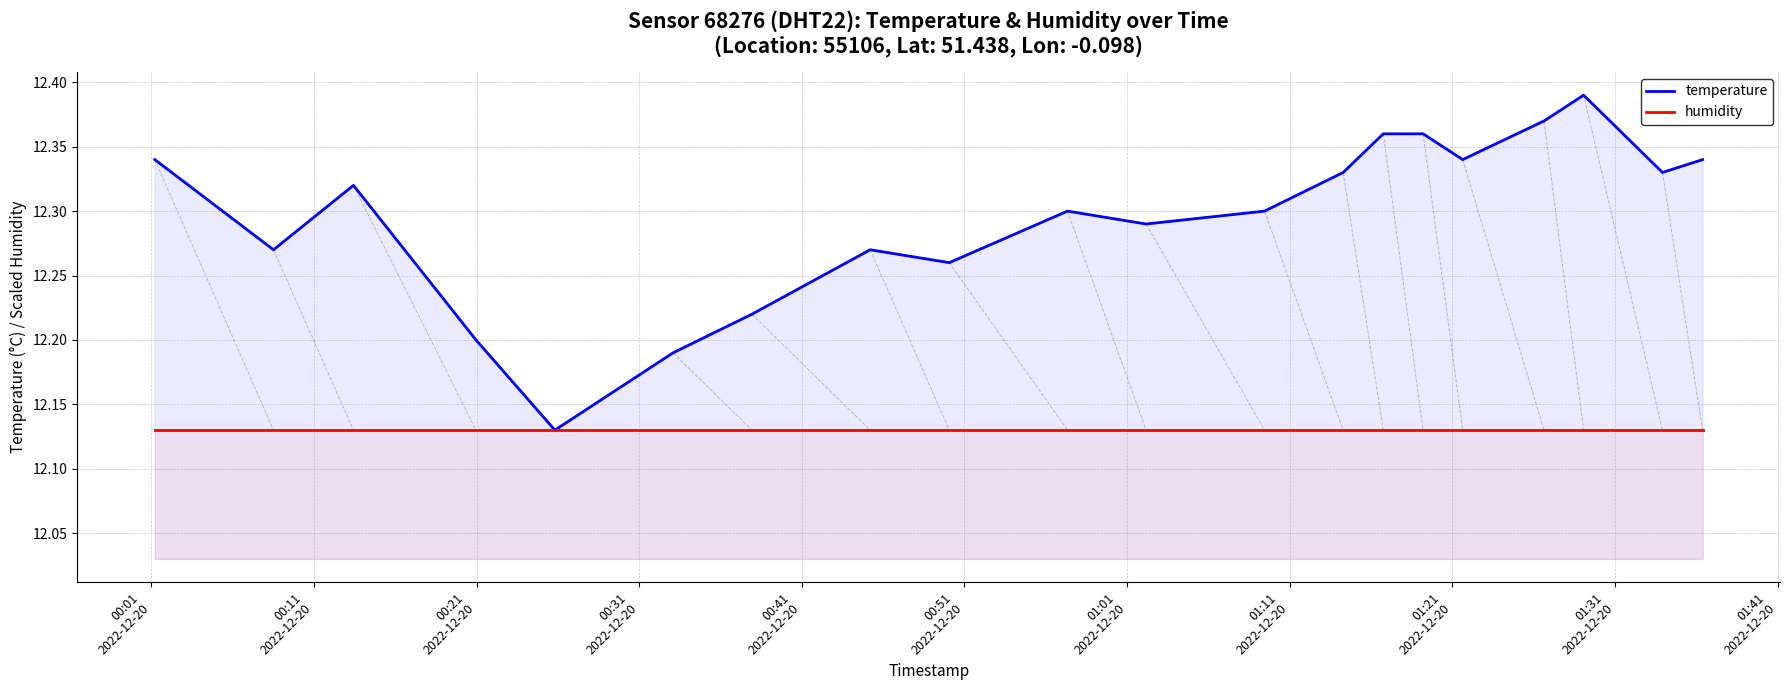

True or false: humidity and temperature cross at least once.

False